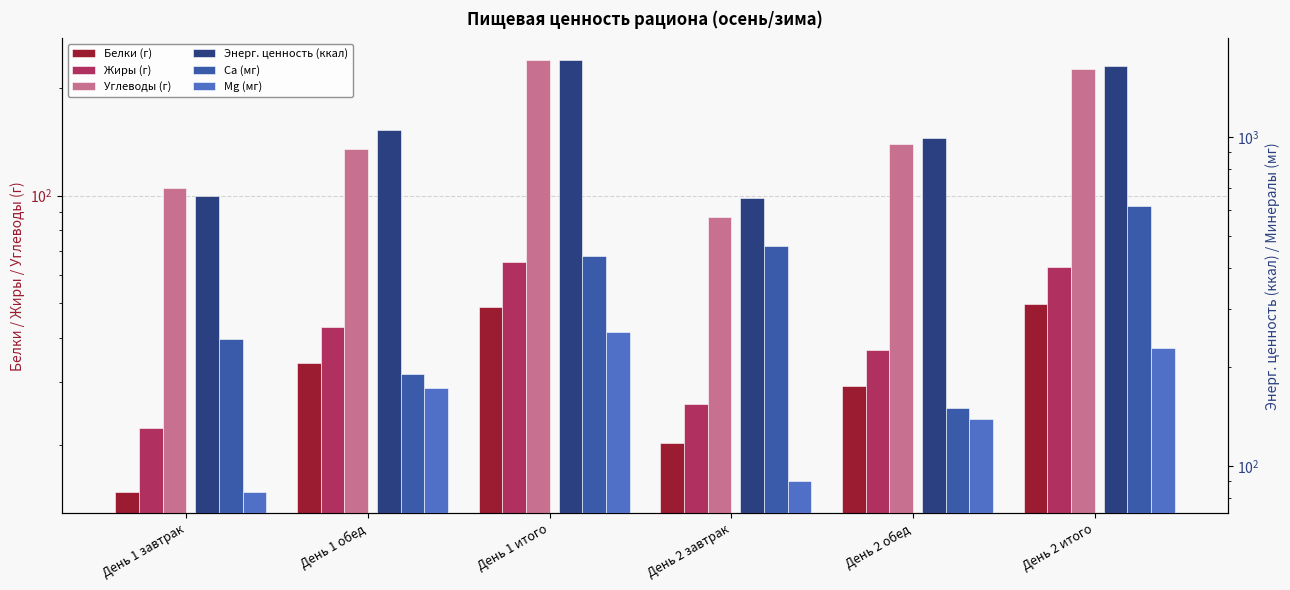

True or false: Энерг. ценность (ккал) has a value of 1651.1 at День 2 итого.

True